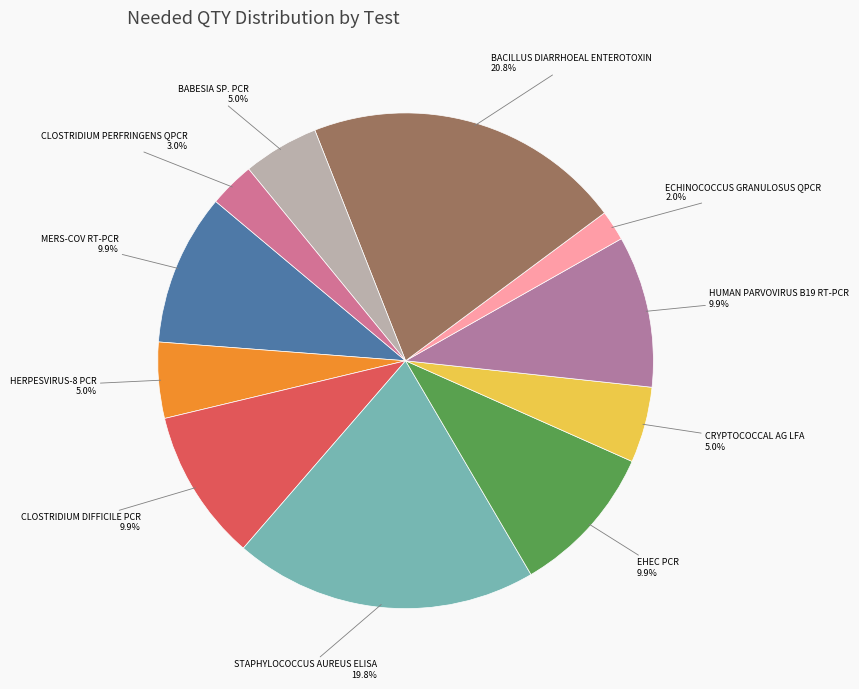

How many segments does this pie chart have?

11